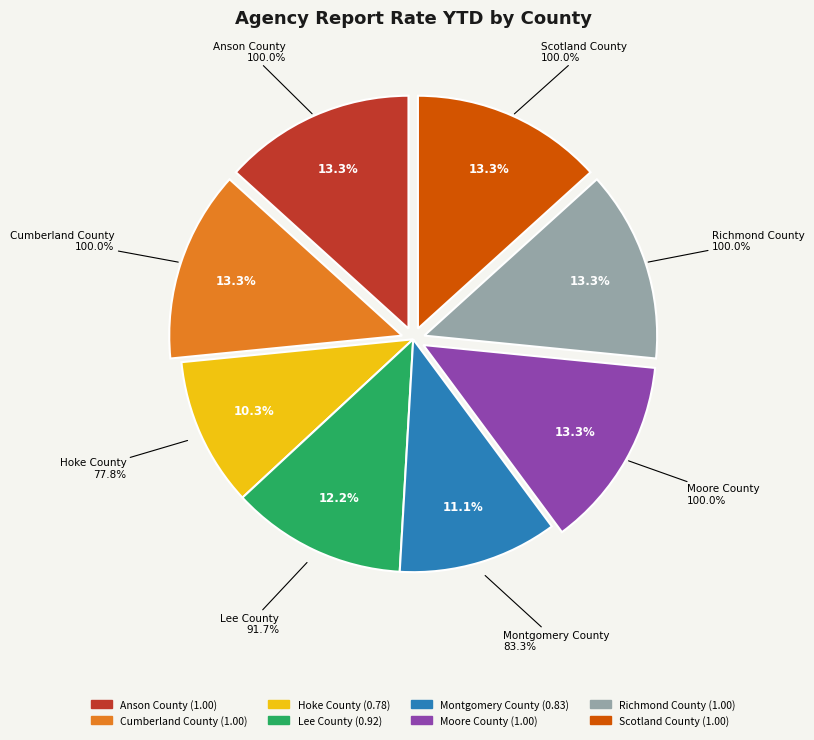

To the nearest percent, what portion does Hoke County represent?

10%